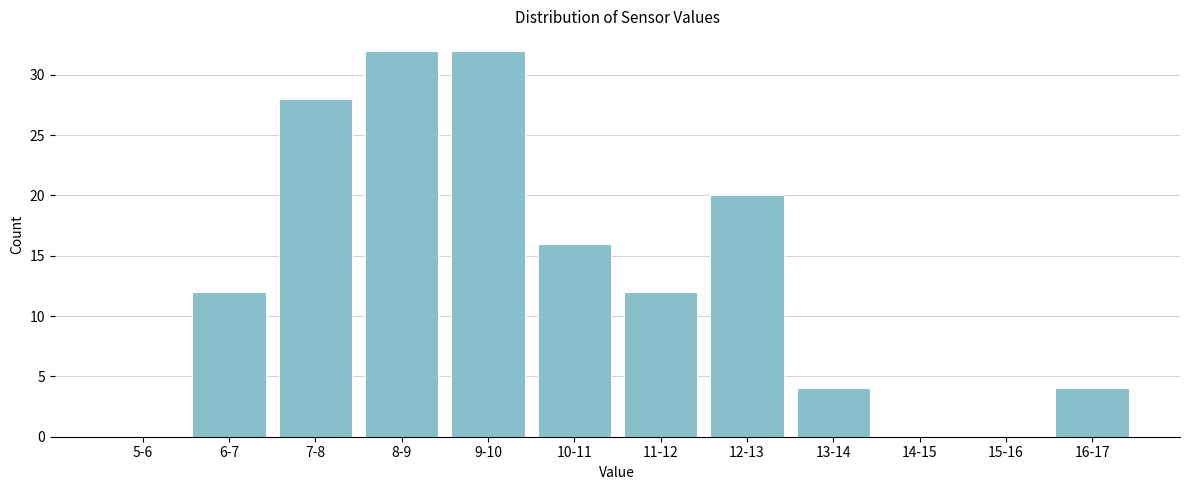

Reading left to right, what are all the values shown in this chart?

5-6=0	6-7=12	7-8=28	8-9=32	9-10=32	10-11=16	11-12=12	12-13=20	13-14=4	14-15=0	15-16=0	16-17=4